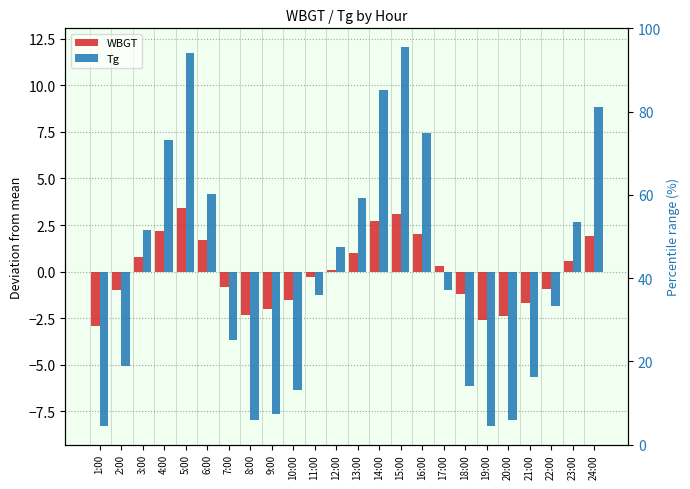

At which category is the sum across all series the highest?

5:00